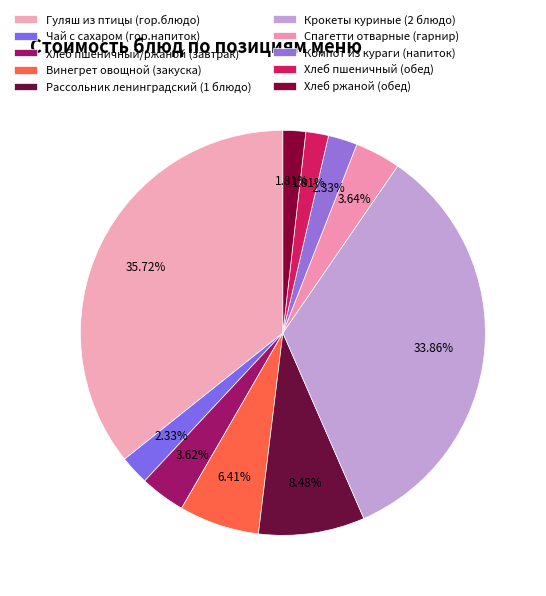

Which slice is the largest?

Гуляш из птицы (гор.блюдо)